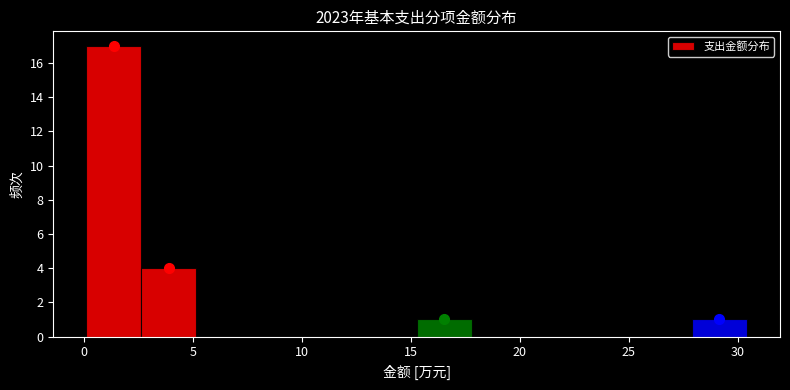

Reading left to right, list every bar in this chart as the range it spans on the x-axis followed by its height. Neither the bar edges nor the heights are printed on the chart, so give them approximately, as read against the axes.

0.0 to 2.5: 17
2.5 to 5.0: 4
5.0 to 7.5: 0
7.5 to 10.0: 0
10.0 to 12.5: 0
12.5 to 15.5: 0
15.5 to 18.0: 1
18.0 to 20.5: 0
20.5 to 23.0: 0
23.0 to 25.5: 0
25.5 to 28.0: 0
28.0 to 30.5: 1